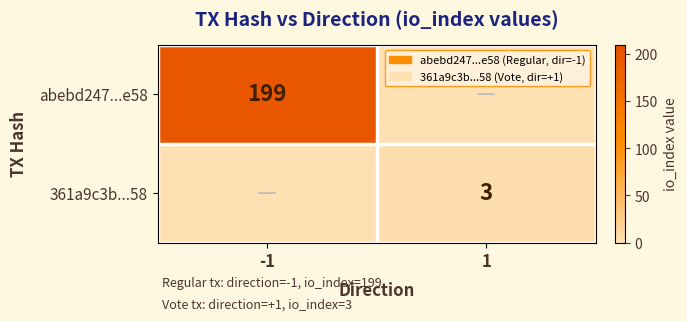

Is it true that abebd247...e58 equals 199 at -1?

True